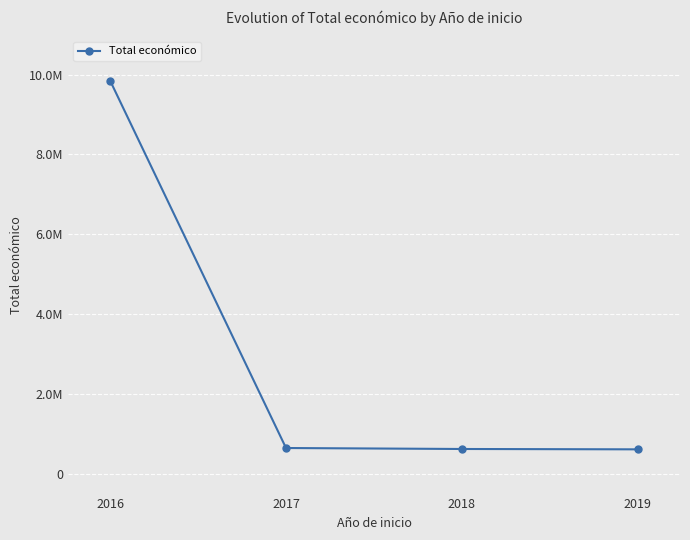

The chart shows a value of 6096075 at 2016. True or false?

False